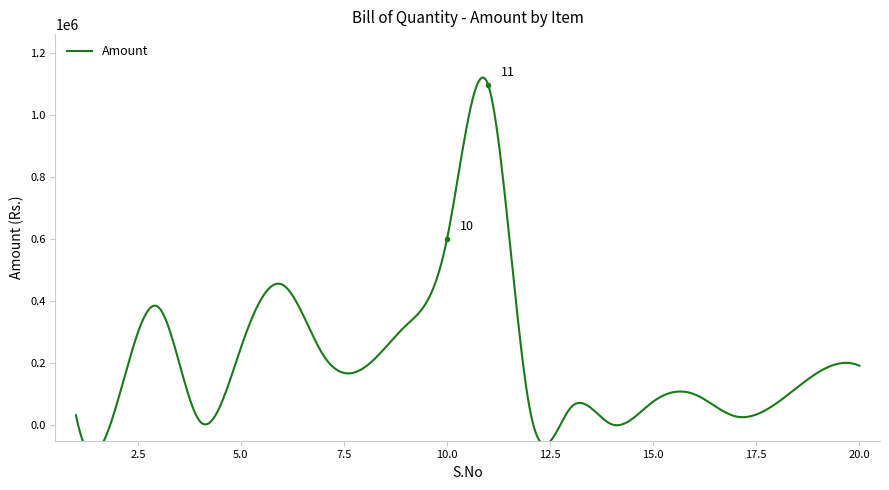

How many points are higher than both their immediate neighbors (excluding endpoints)?

4